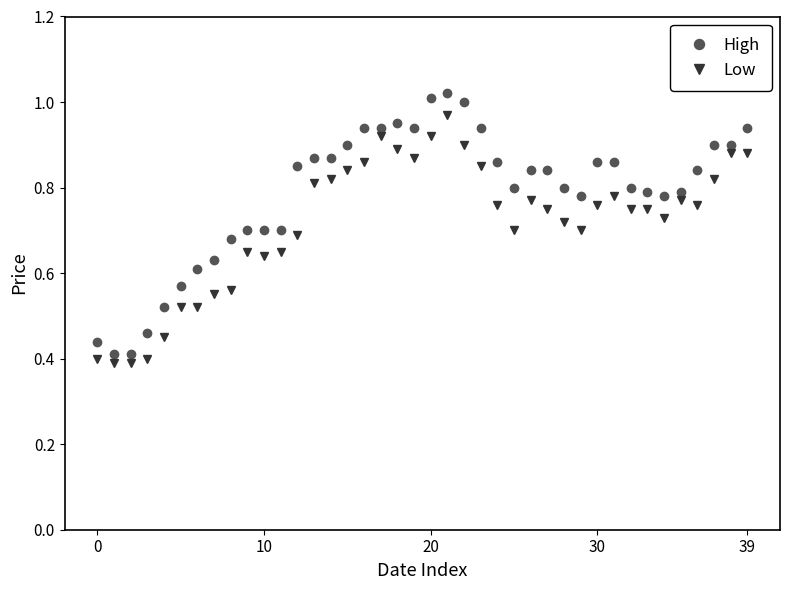

Which series has the widest spread of values?

High